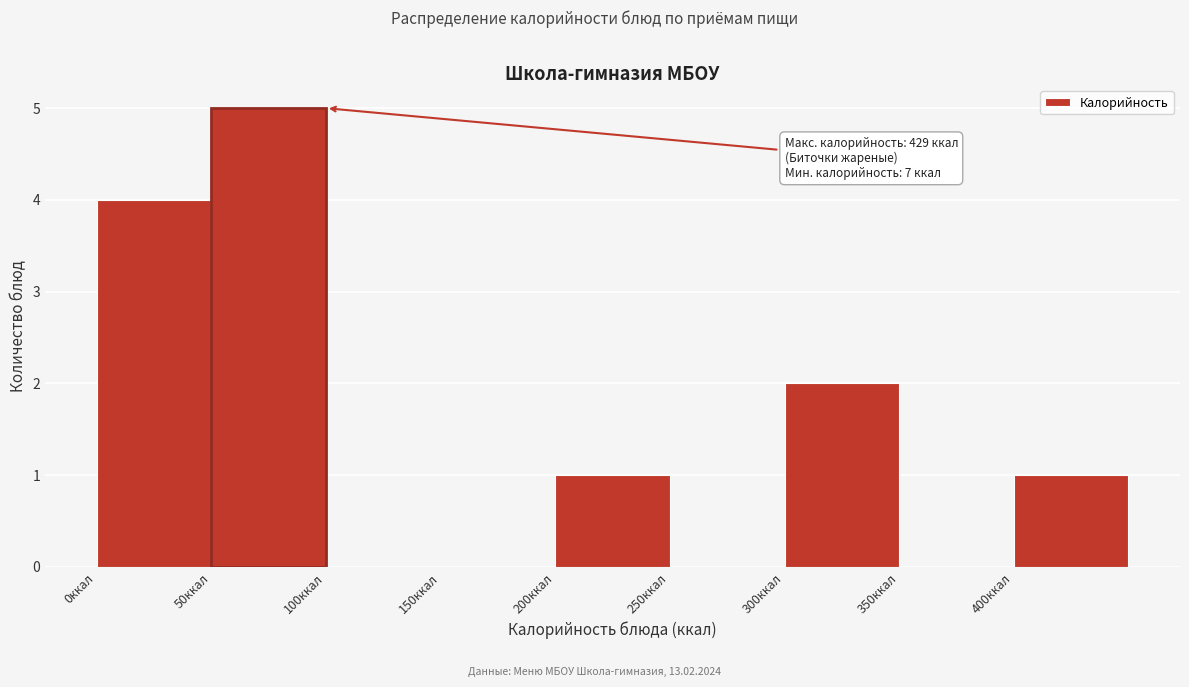

Over which range of the x-axis is the bar tallest?

50 to 100